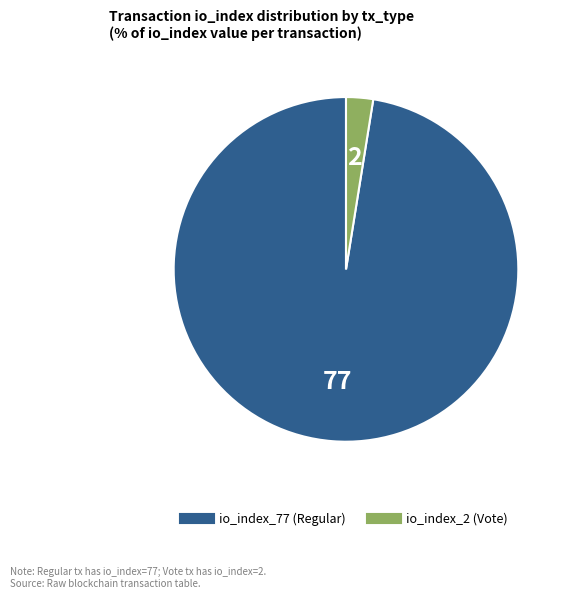

Rank the categories by value from lowest to highest.

io_index_2 (Vote), io_index_77 (Regular)